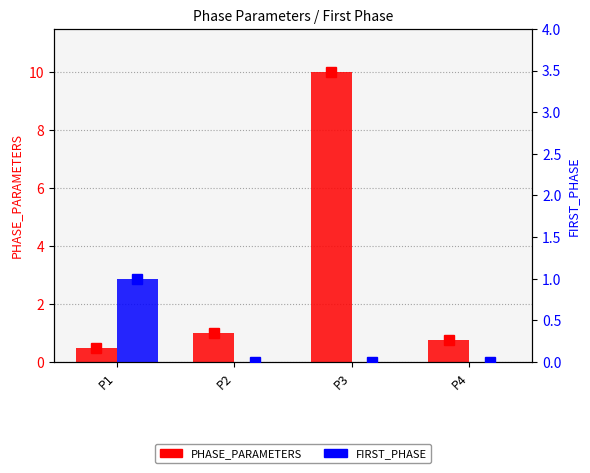

How many values in the PHASE_PARAMETERS series are below 1?

2